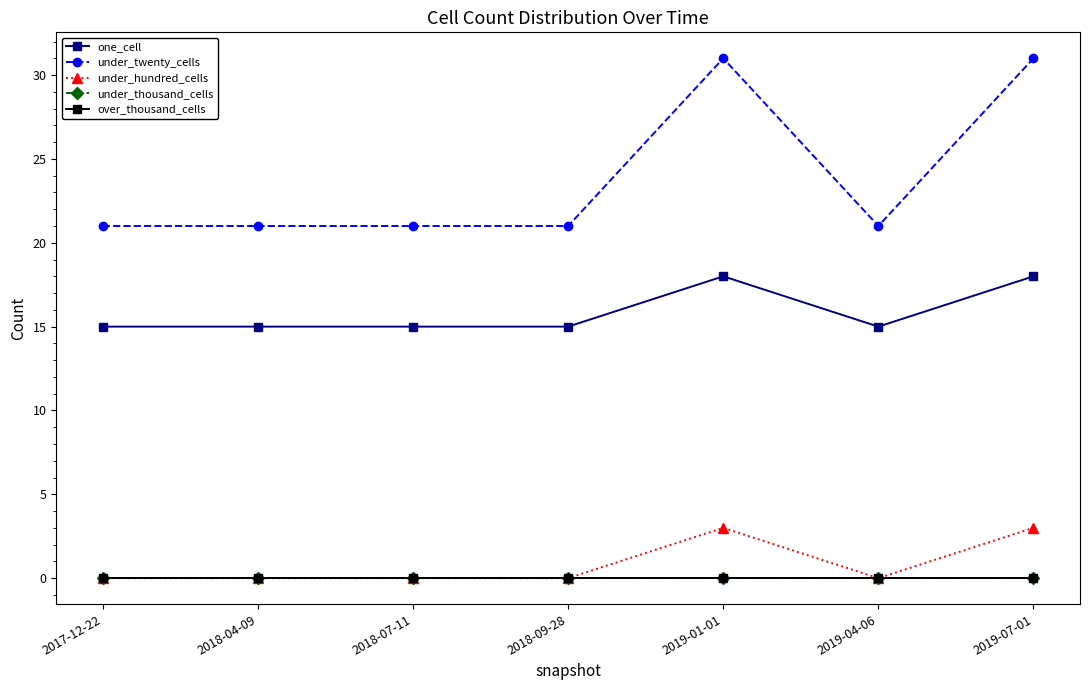

Rank the series by their maximum value, from highest to lowest.

under_twenty_cells, one_cell, under_hundred_cells, under_thousand_cells, over_thousand_cells